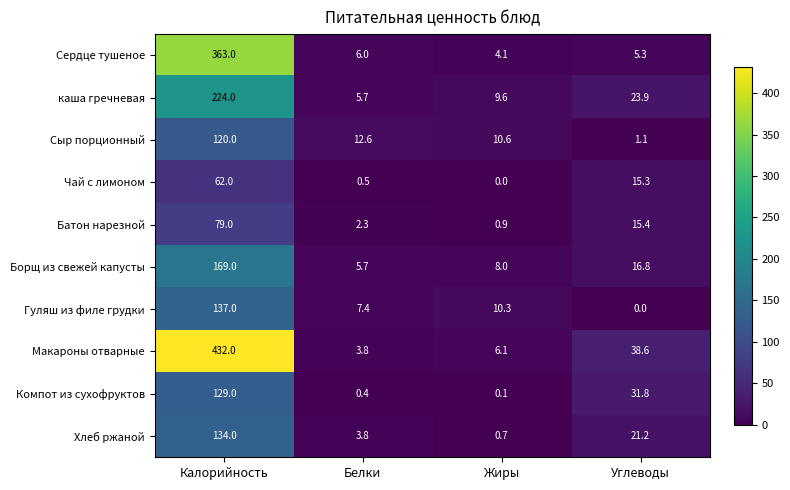

The value of Борщ из свежей капусты at Жиры is 1.6. True or false?

False